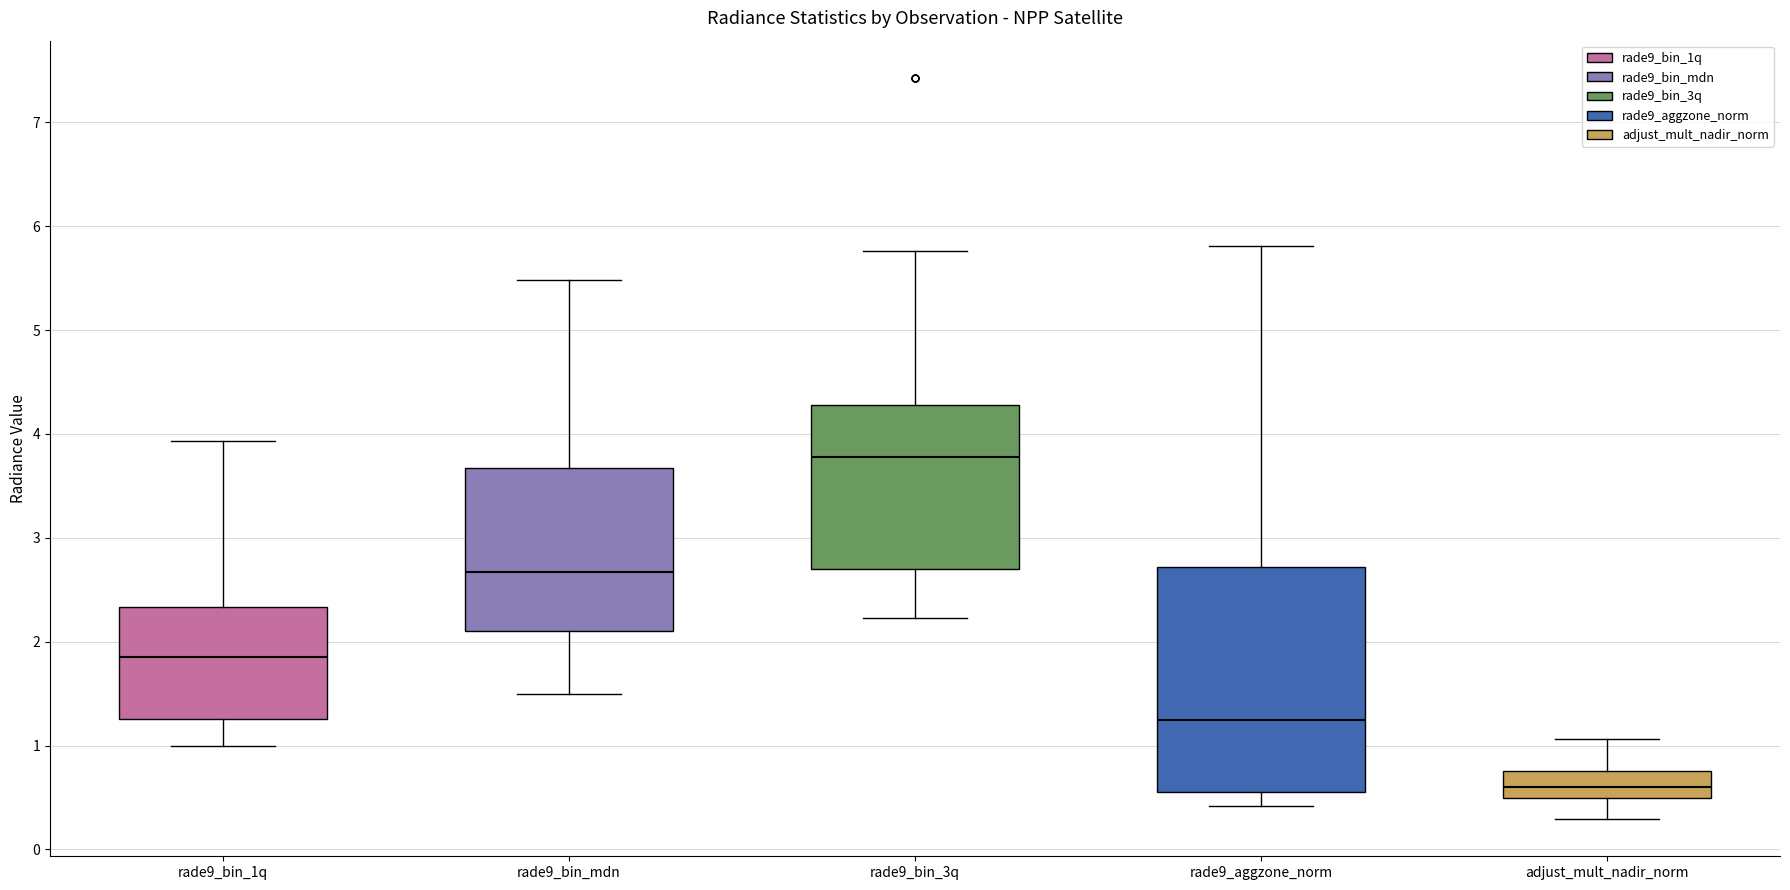

Comparing the boxes themselves (not the whiskers), which one is the tallest?

rade9_aggzone_norm